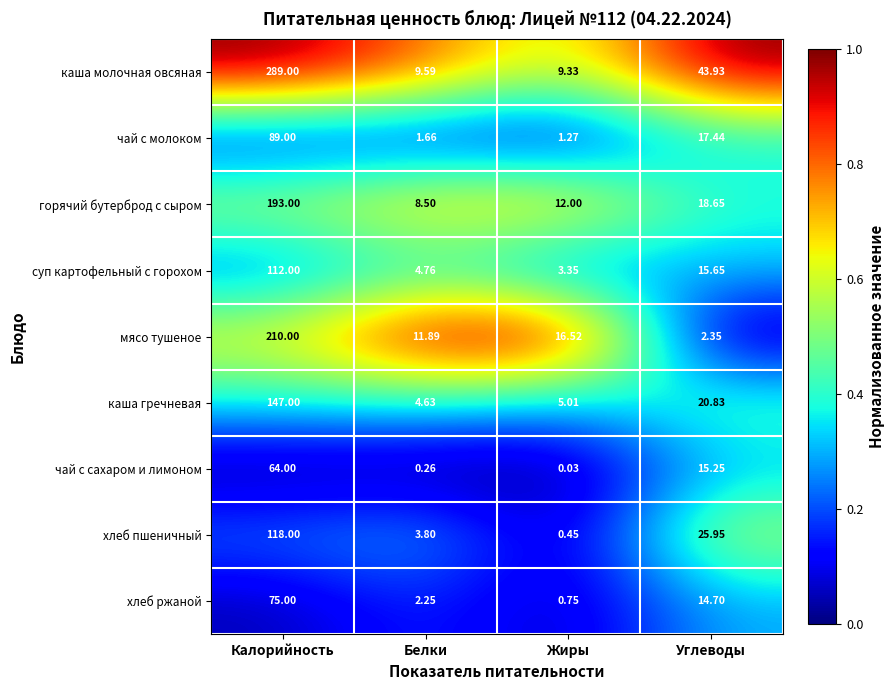

Which category has the lowest value across all series?

Жиры